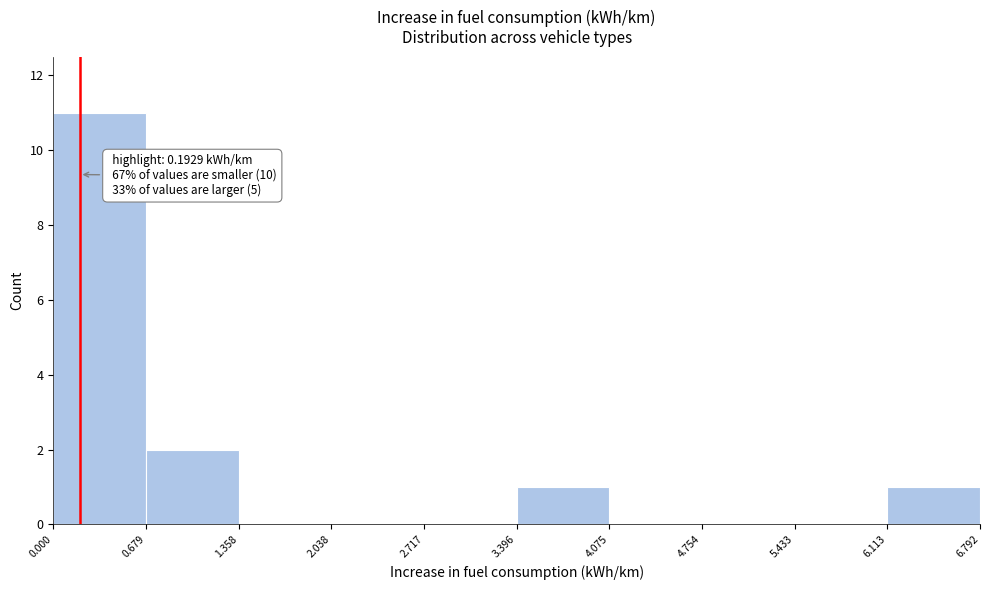

Which range on the x-axis has the tallest bar?

0.000 to 0.679